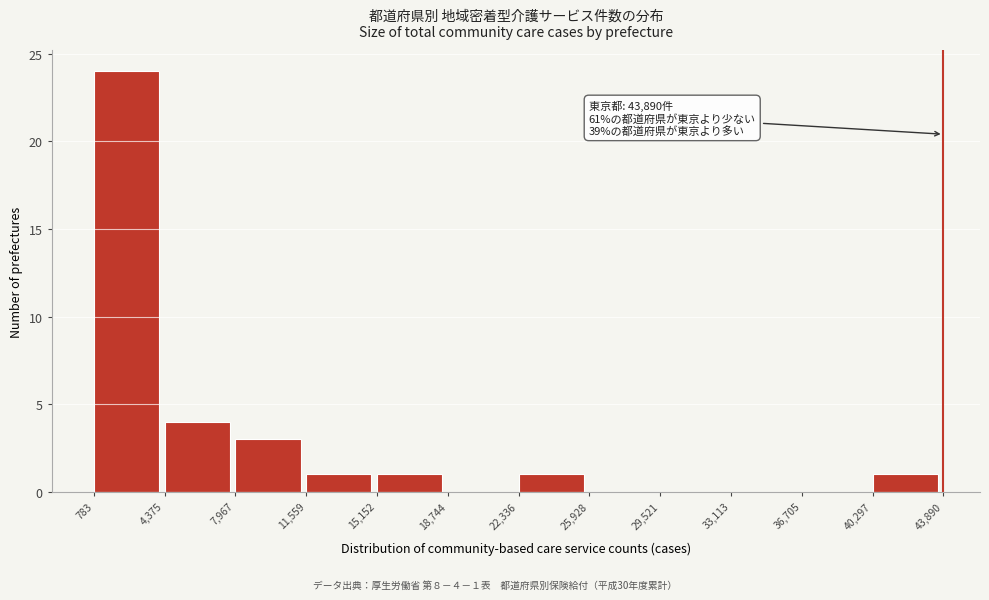

Which range on the x-axis has the tallest bar?

783 to 4,375